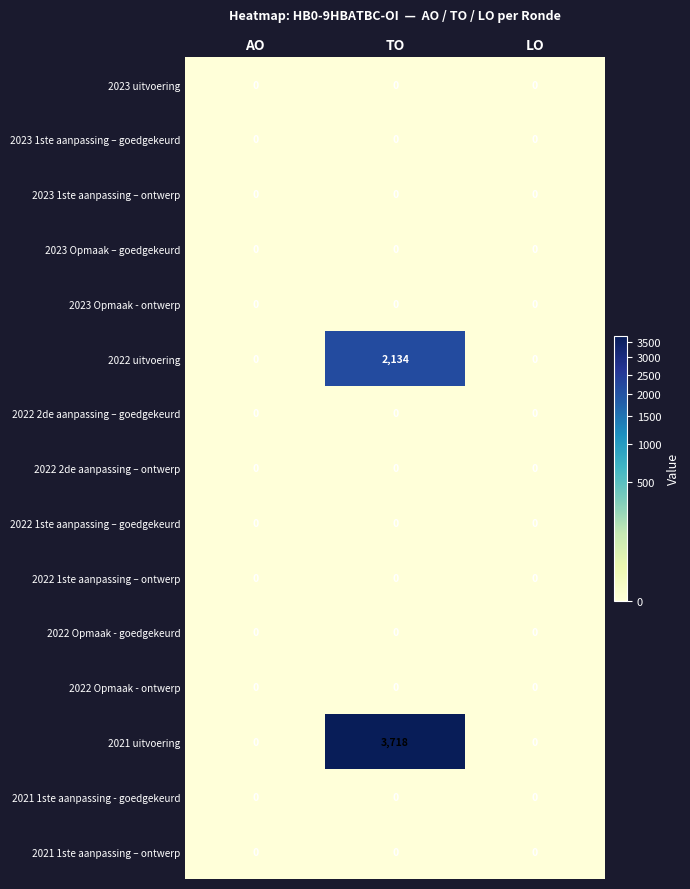

Which series has the widest spread of values?

2021 uitvoering